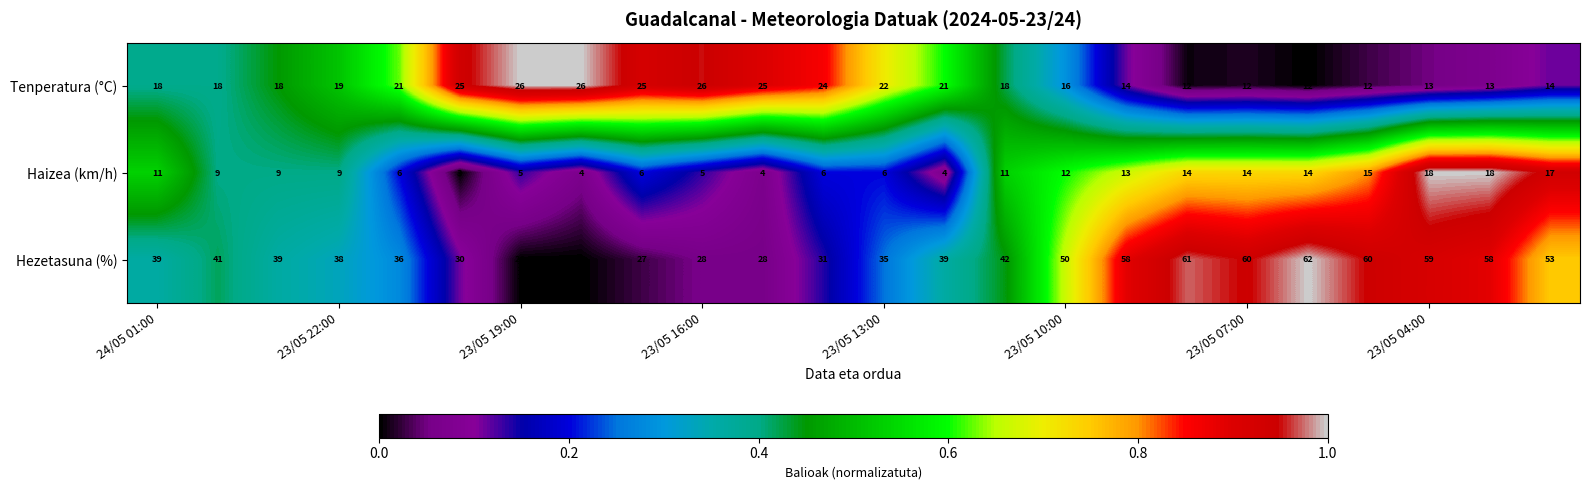

List the series in order of their overall mean, lowest first.

Haizea (km/h), Tenperatura (°C), Hezetasuna (%)